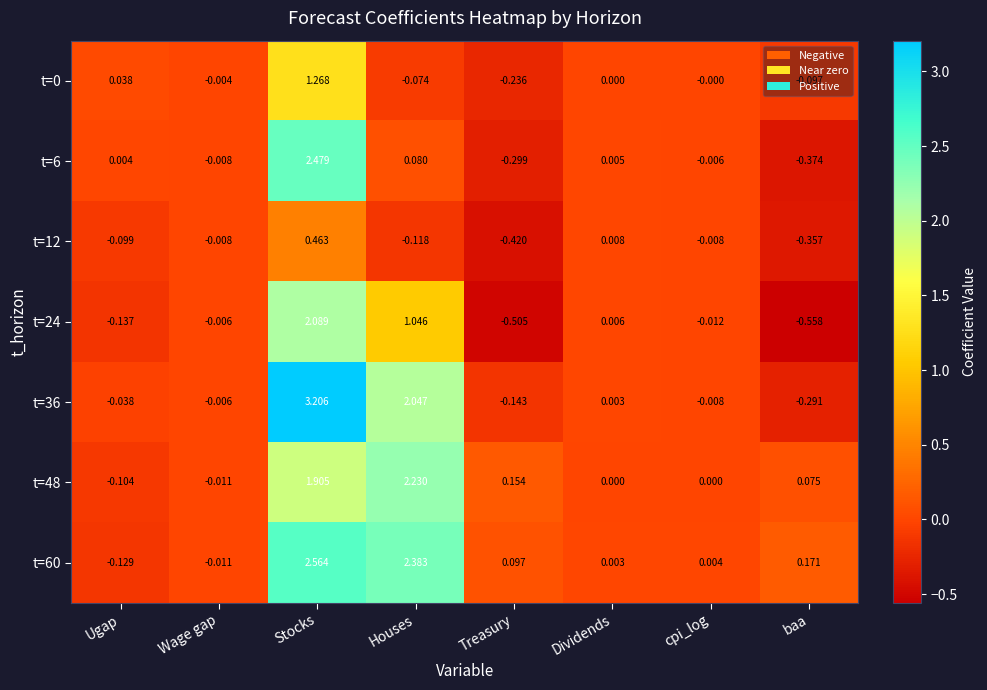

At which category is the sum across all series the highest?

Stocks